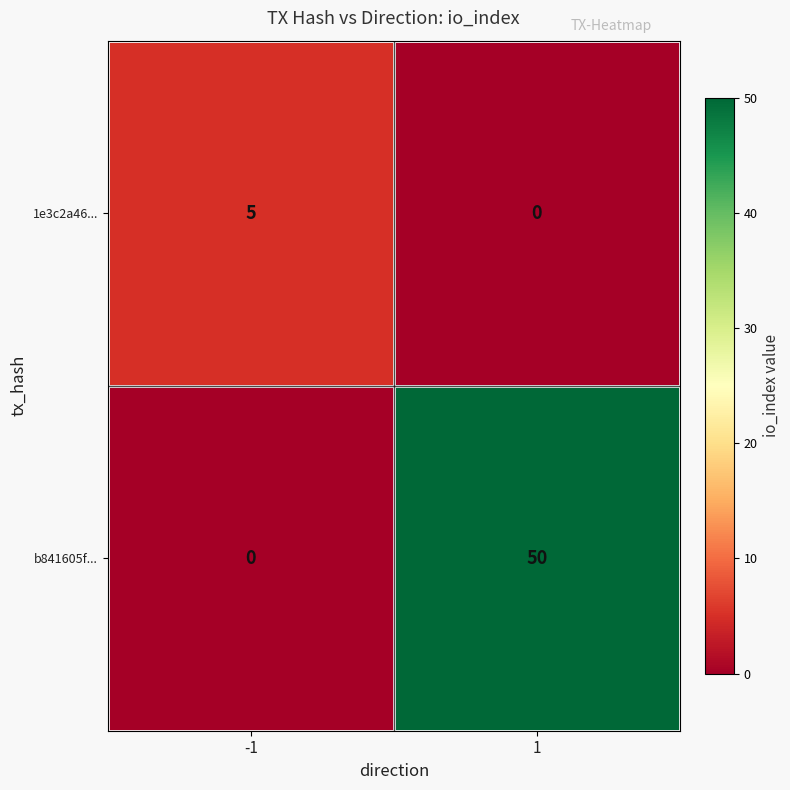

The 1e3c2a46... series shows -2 at 1. True or false?

False